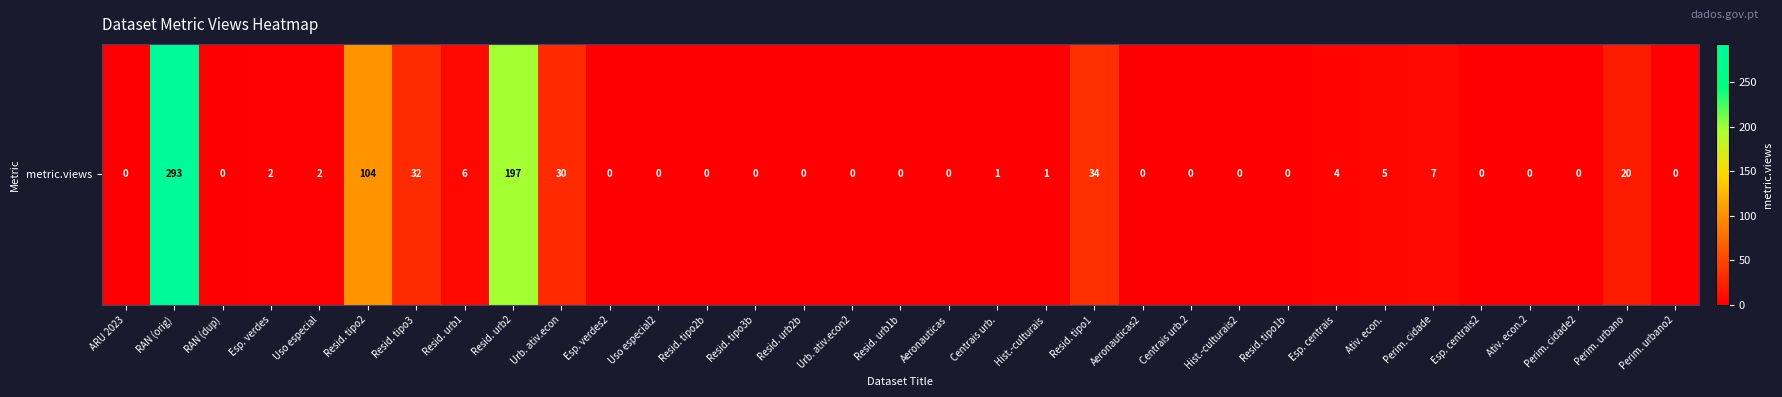

How many categories are shown in the chart?

33